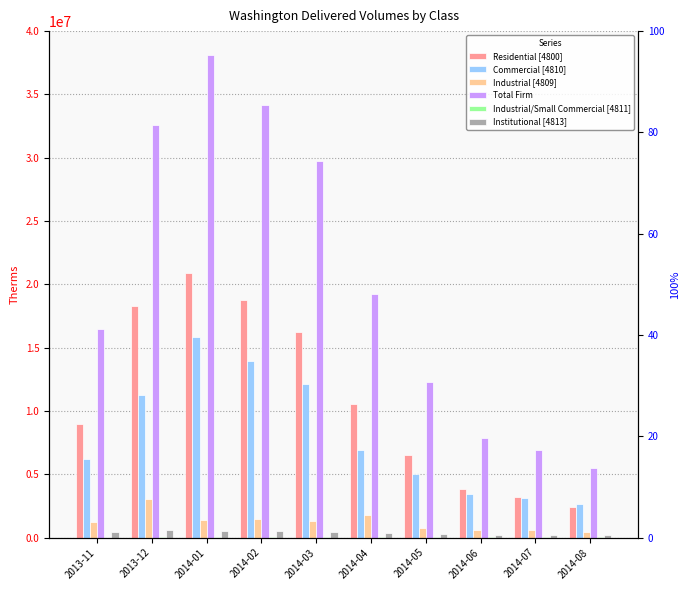

Is it true that Industrial/Small Commercial [4811] equals 17630 at 2014-06?

False